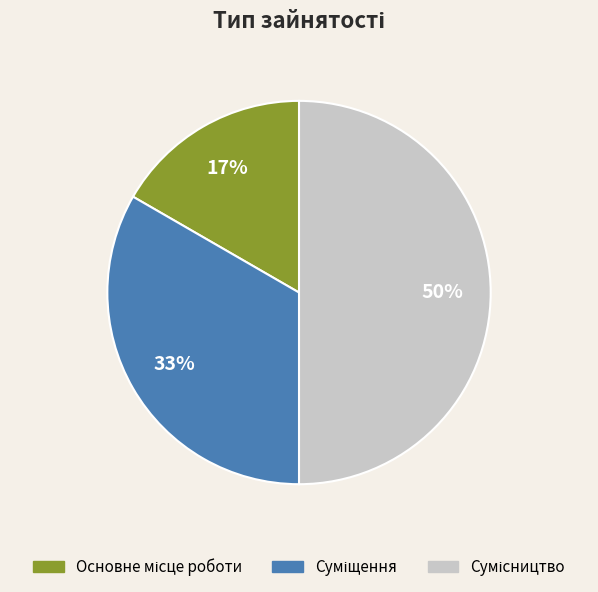

To the nearest percent, what is the average slice percentage?

33%